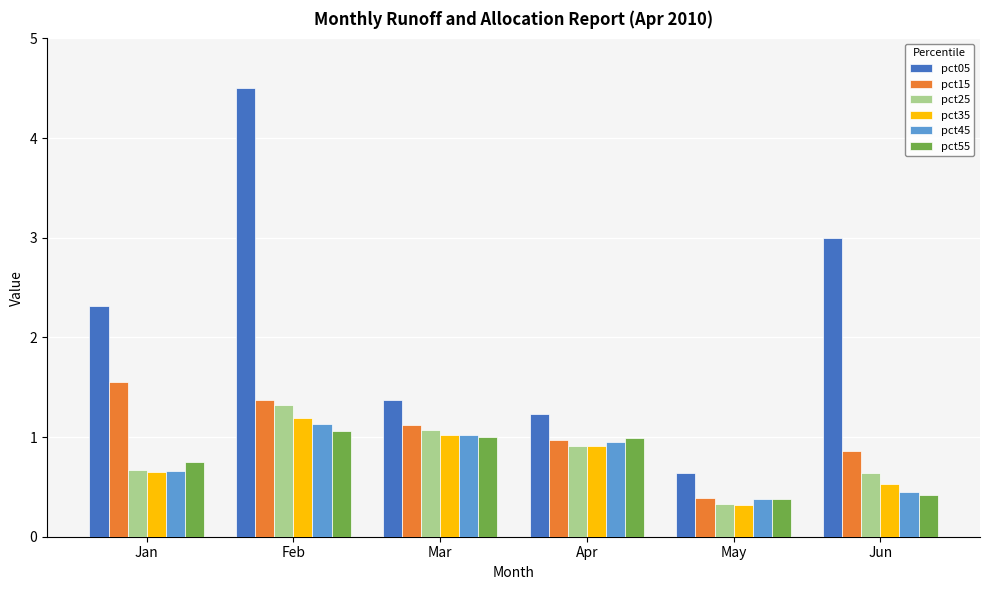

True or false: pct25 has a value of 1.1 at Jan.

False